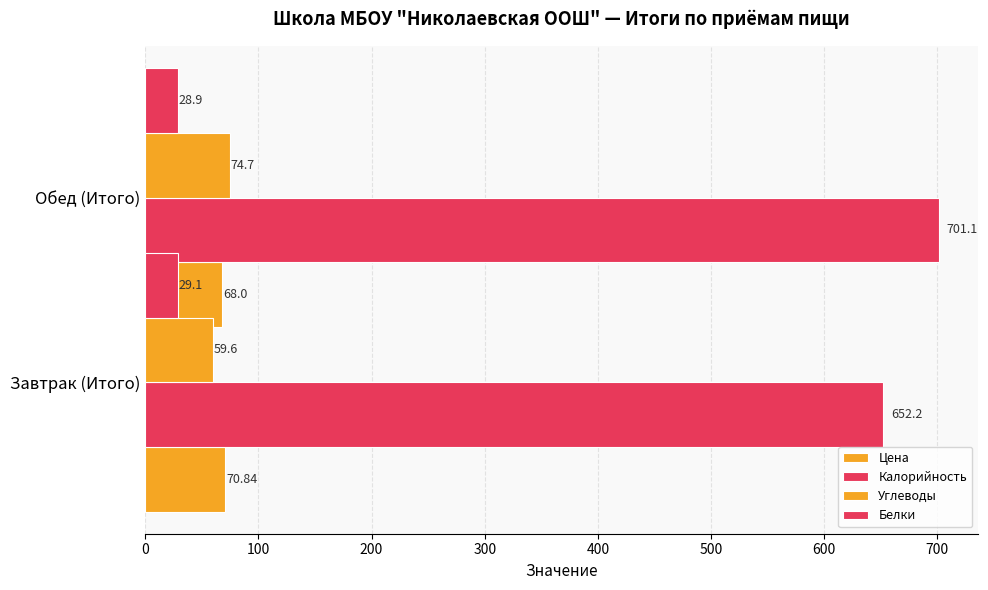

What are all the series names shown in the legend?

Цена, Калорийность, Углеводы, Белки